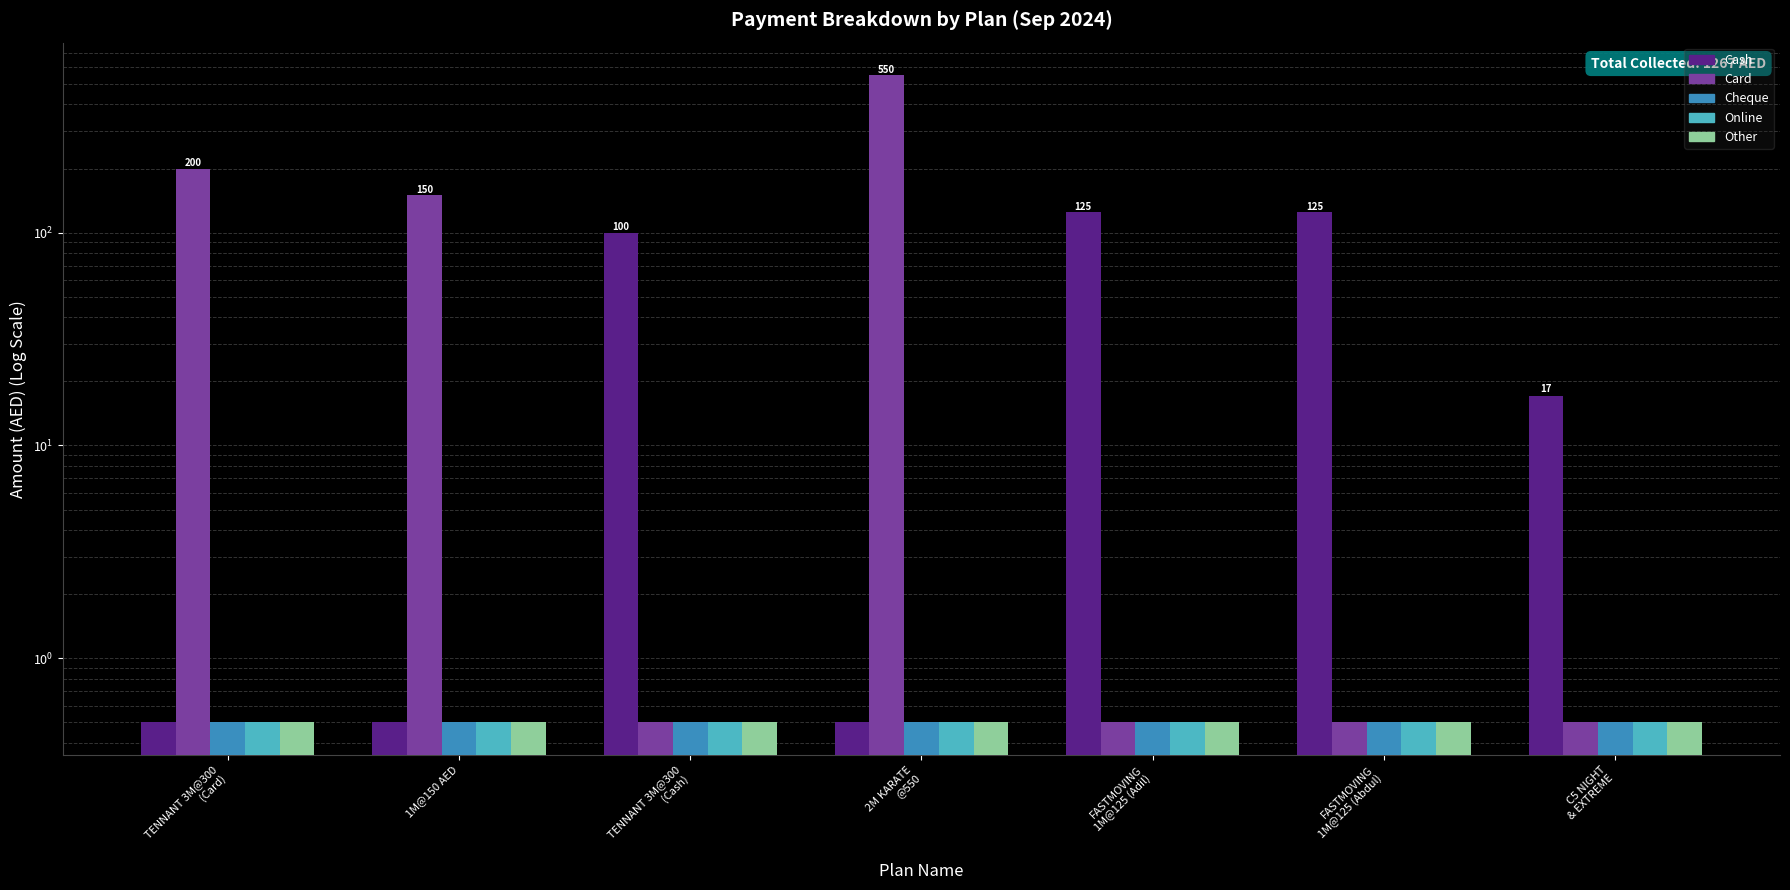

List the series in order of their peak value, lowest first.

Cheque, Online, Other, Cash, Card